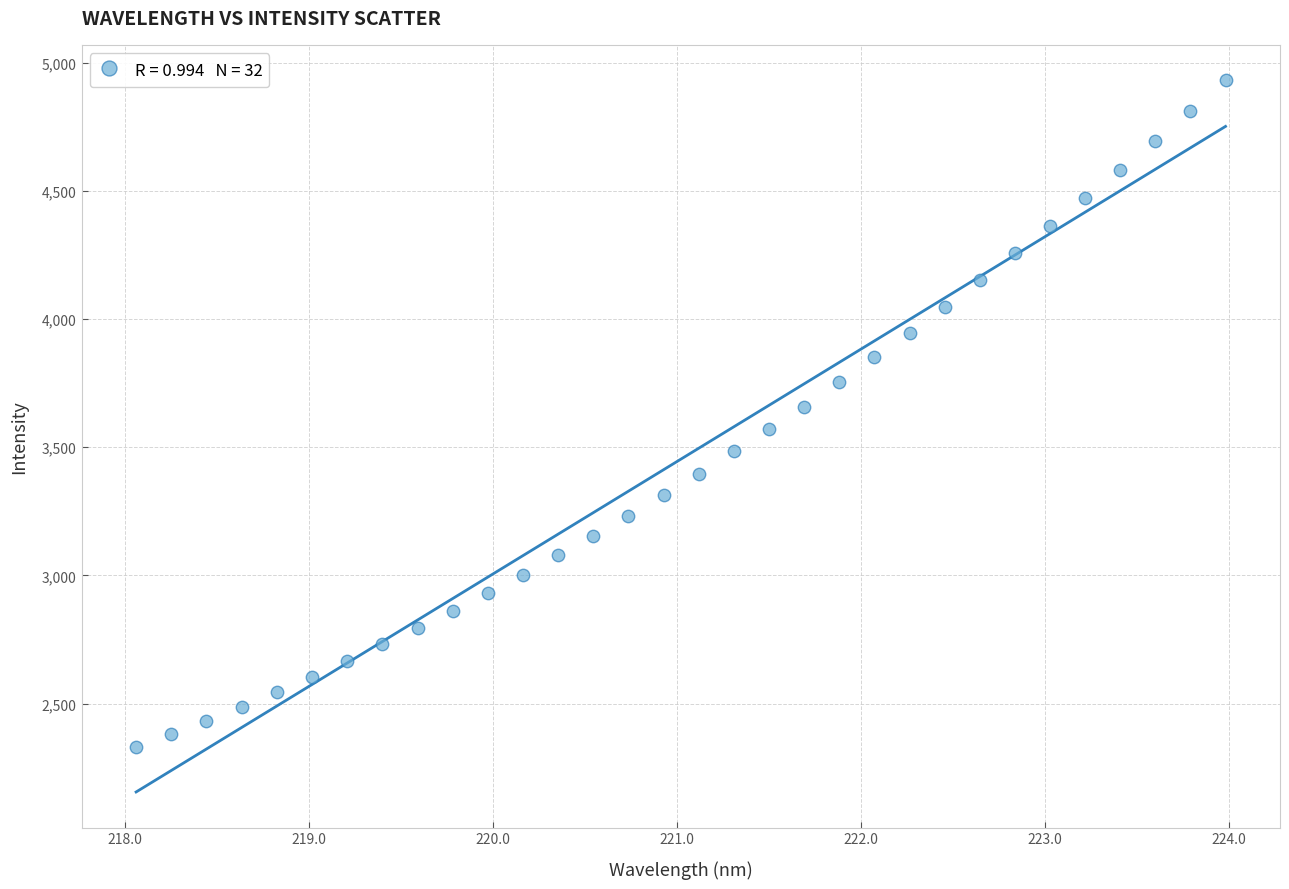

What is the range of Y values (max minus min)?

2602.1